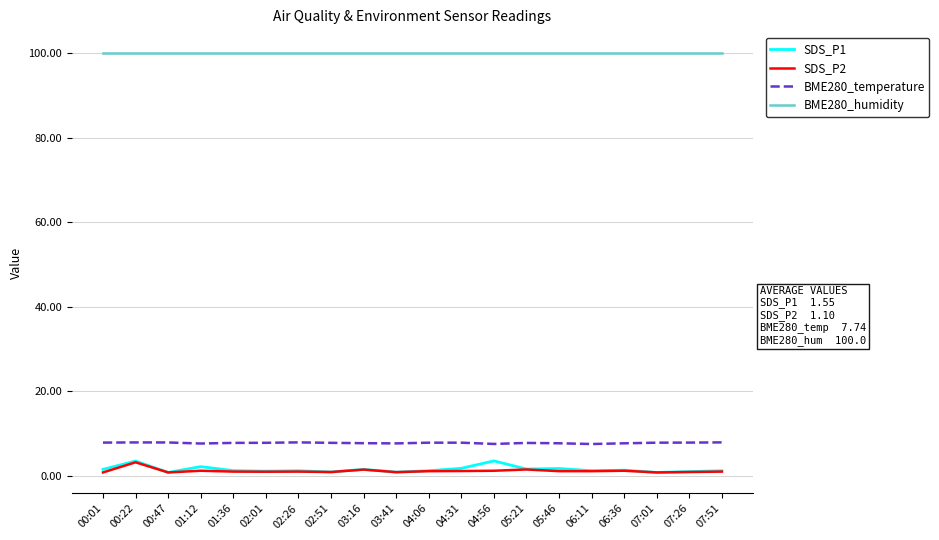

What is the total value across all series at 00:01?

110.2